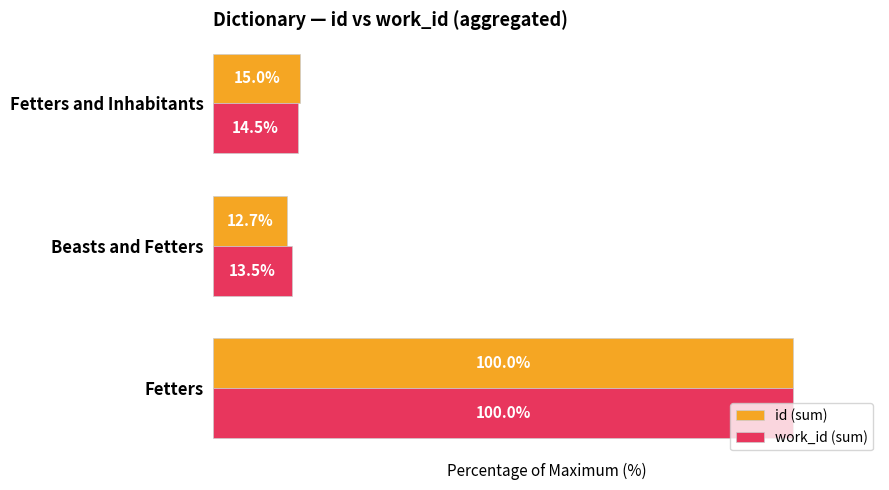

Which category has the lowest value in the id (sum) series?

Beasts and Fetters